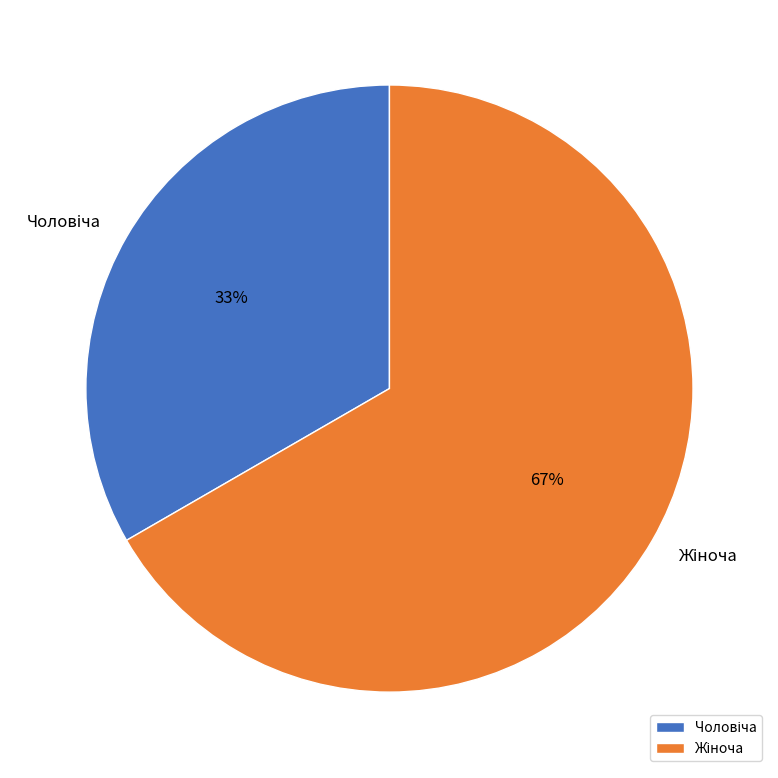

To the nearest percent, what is the average slice percentage?

50%